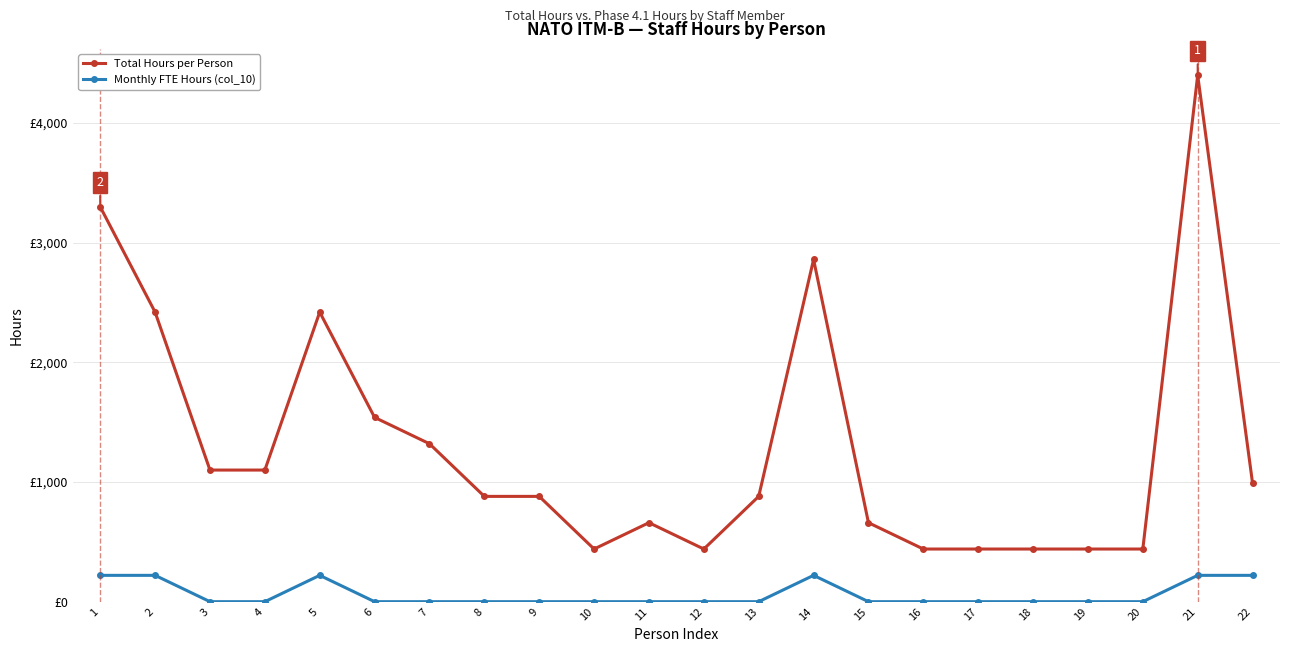

What are all the series names shown in the legend?

Total Hours per Person, Monthly FTE Hours (col_10)